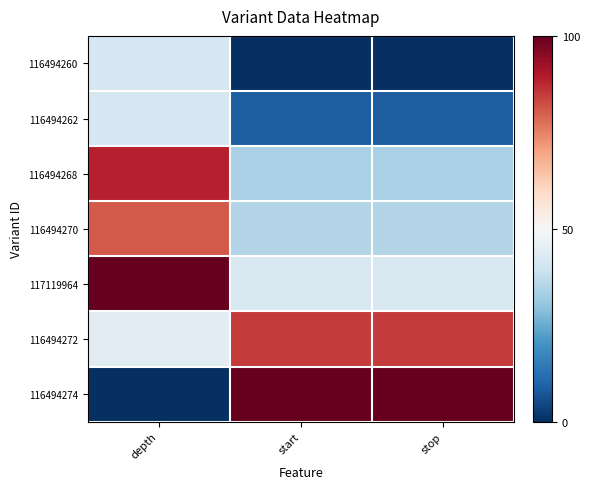

List the series in order of their peak value, lowest first.

116494260, 116494262, 116494270, 116494272, 116494268, 117119964, 116494274